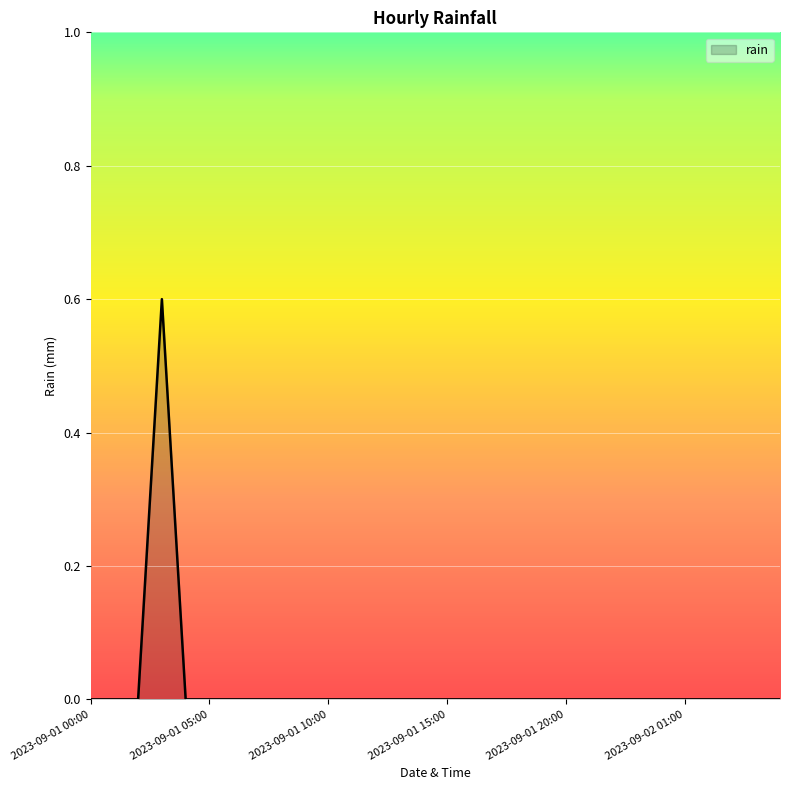

What is the maximum value shown in the chart?

0.6